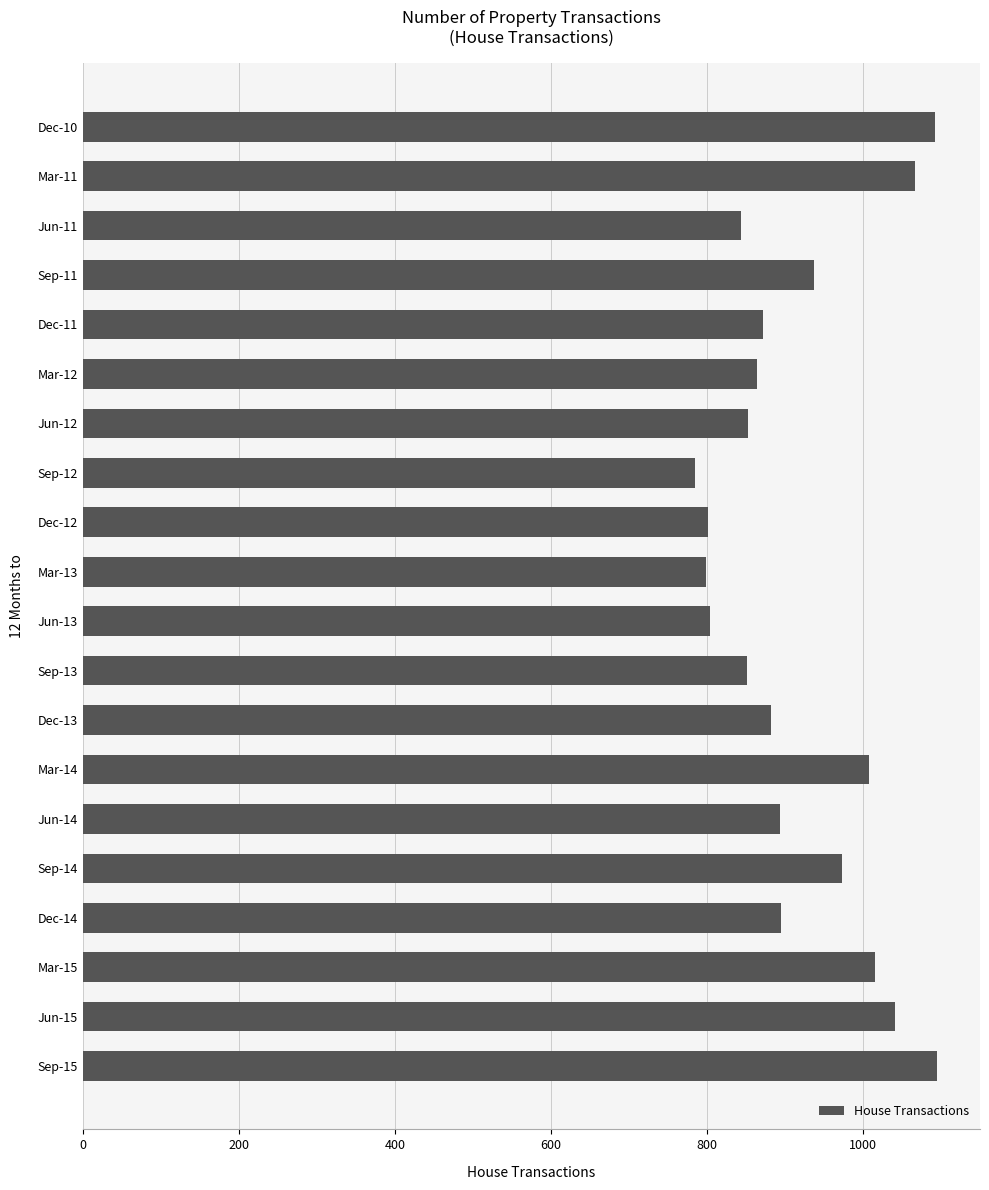

How many distinct data groups are displayed?

1